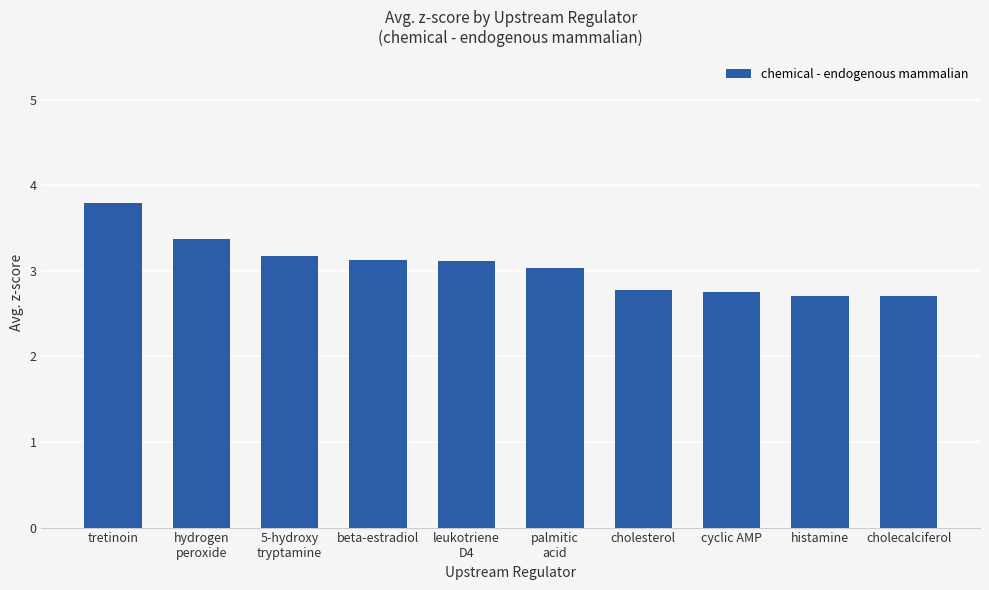

What is the average value?

3.1